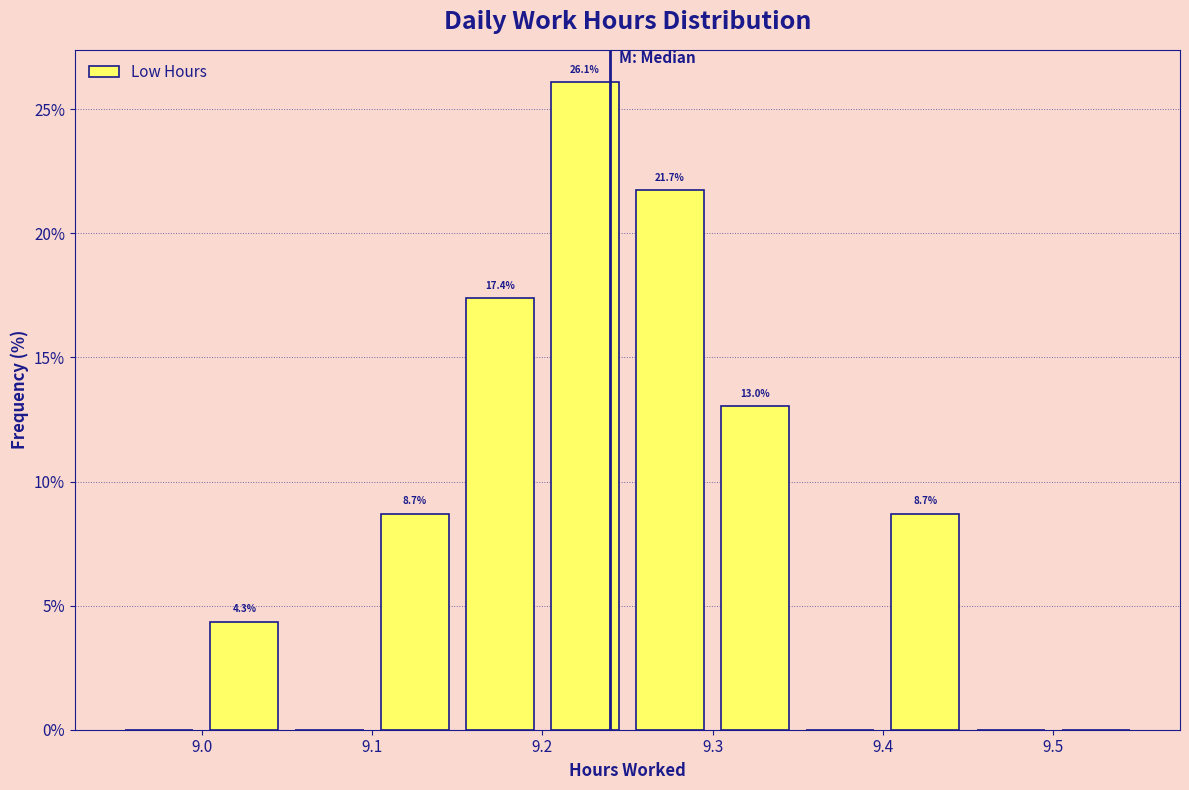

Which range on the x-axis has the tallest bar?

9.20 to 9.25